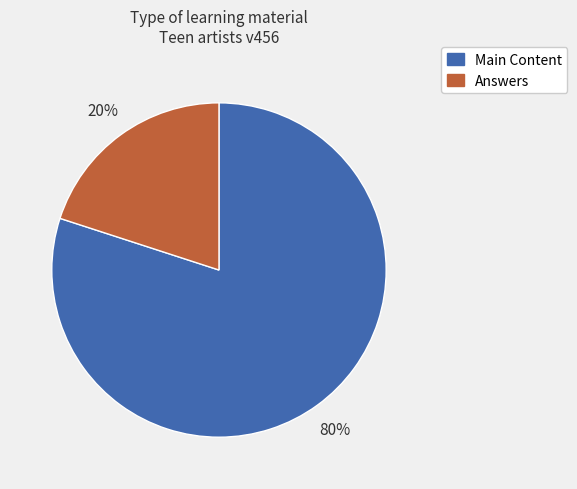

What is the largest slice in the pie chart?

Main Content